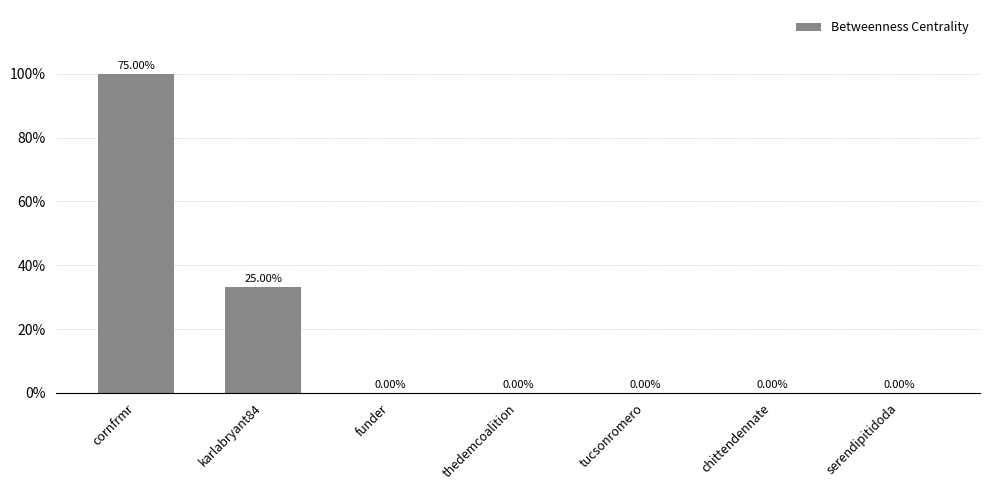

What is the difference between the second highest and minimum values?

2